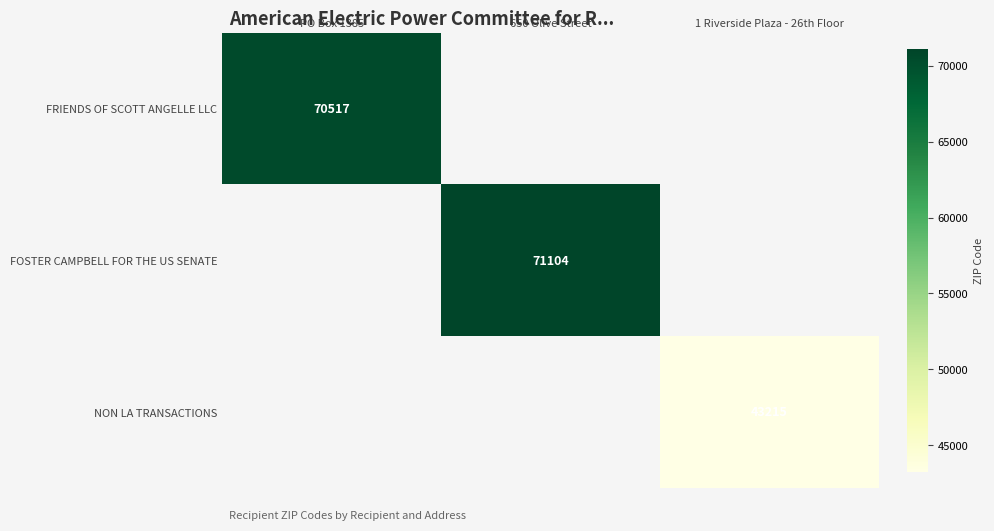

Is it true that FRIENDS OF SCOTT ANGELLE LLC equals 120254 at PO Box 1385?

False